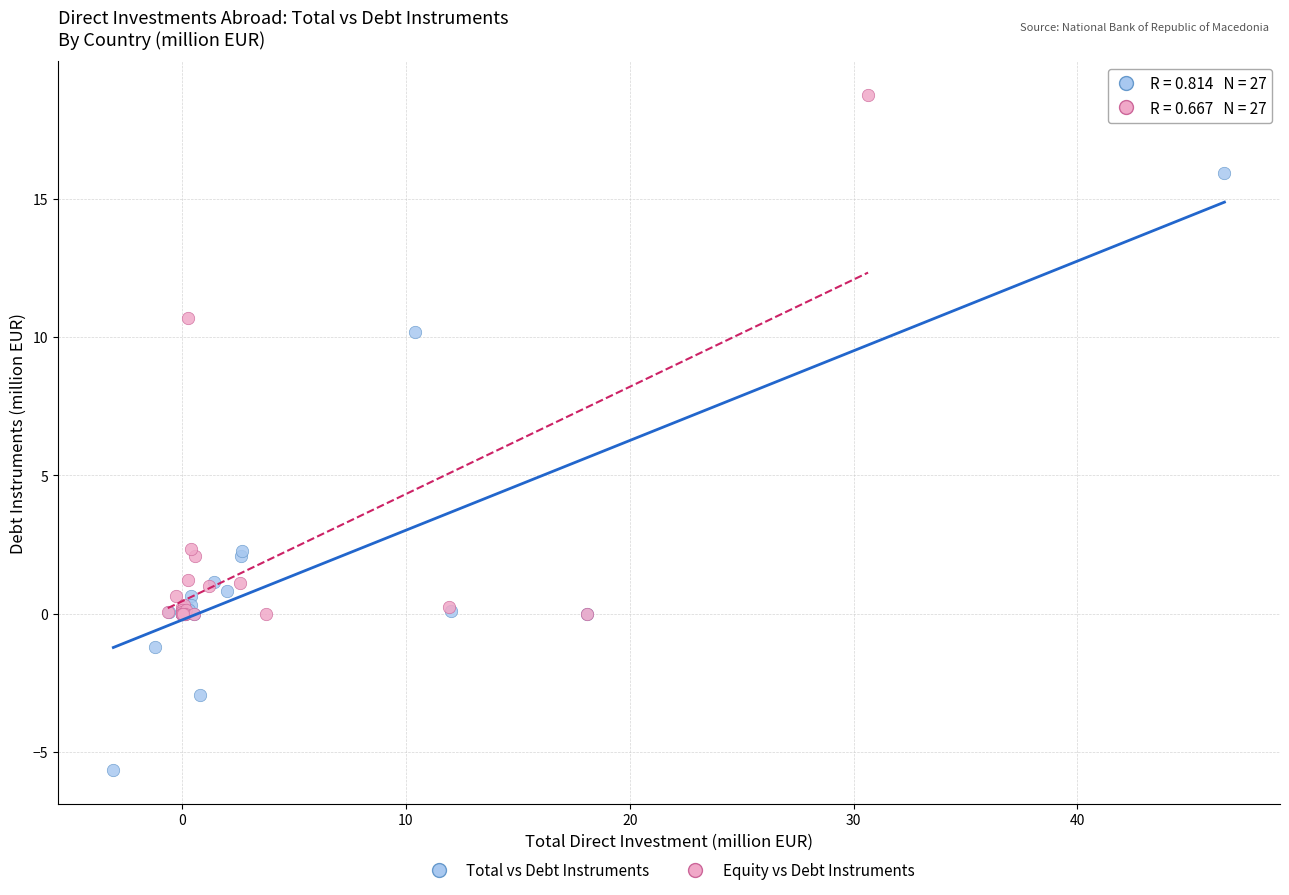

What are all the series names shown in the legend?

Total vs Debt Instruments, Equity vs Debt Instruments